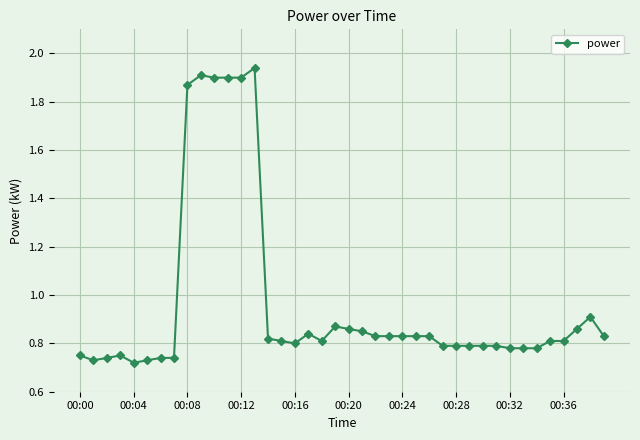

What is the sum of all values?

38.6